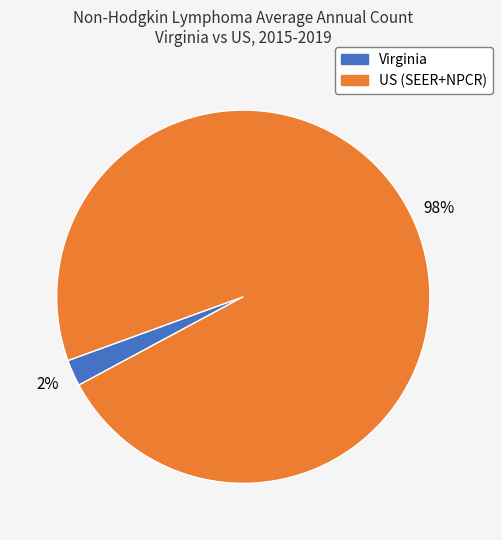

Does any single category account for the majority?

Yes